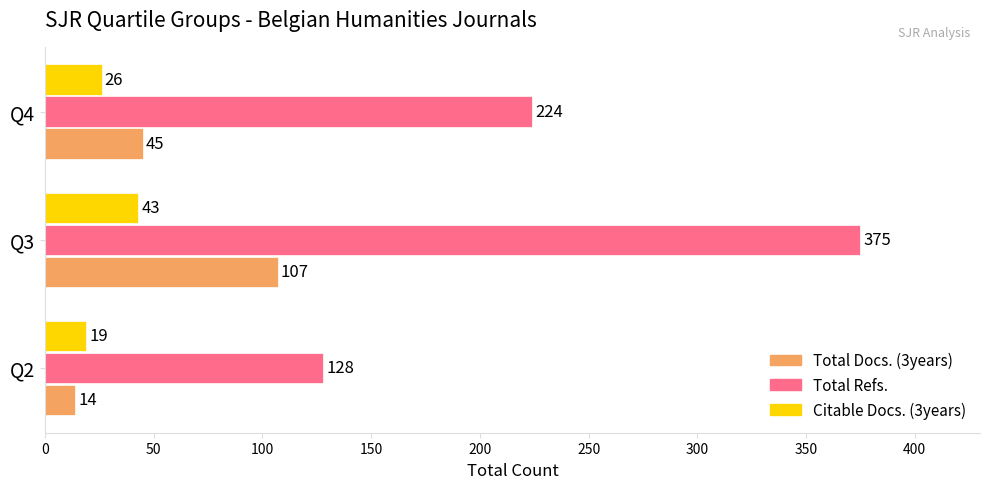

Between Q2 and Q4, which series saw the biggest shift?

Total Refs.